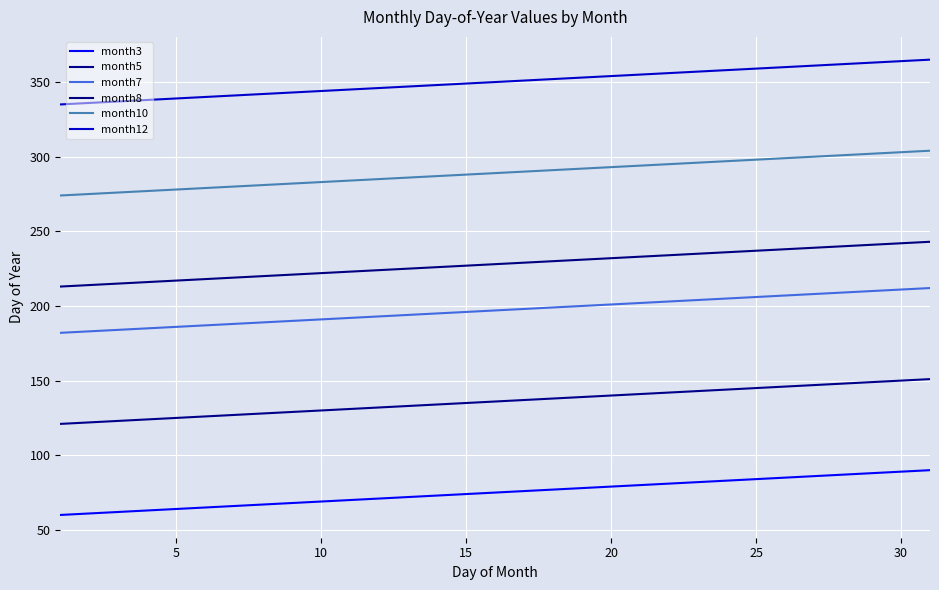

What are all the series names shown in the legend?

month3, month5, month7, month8, month10, month12